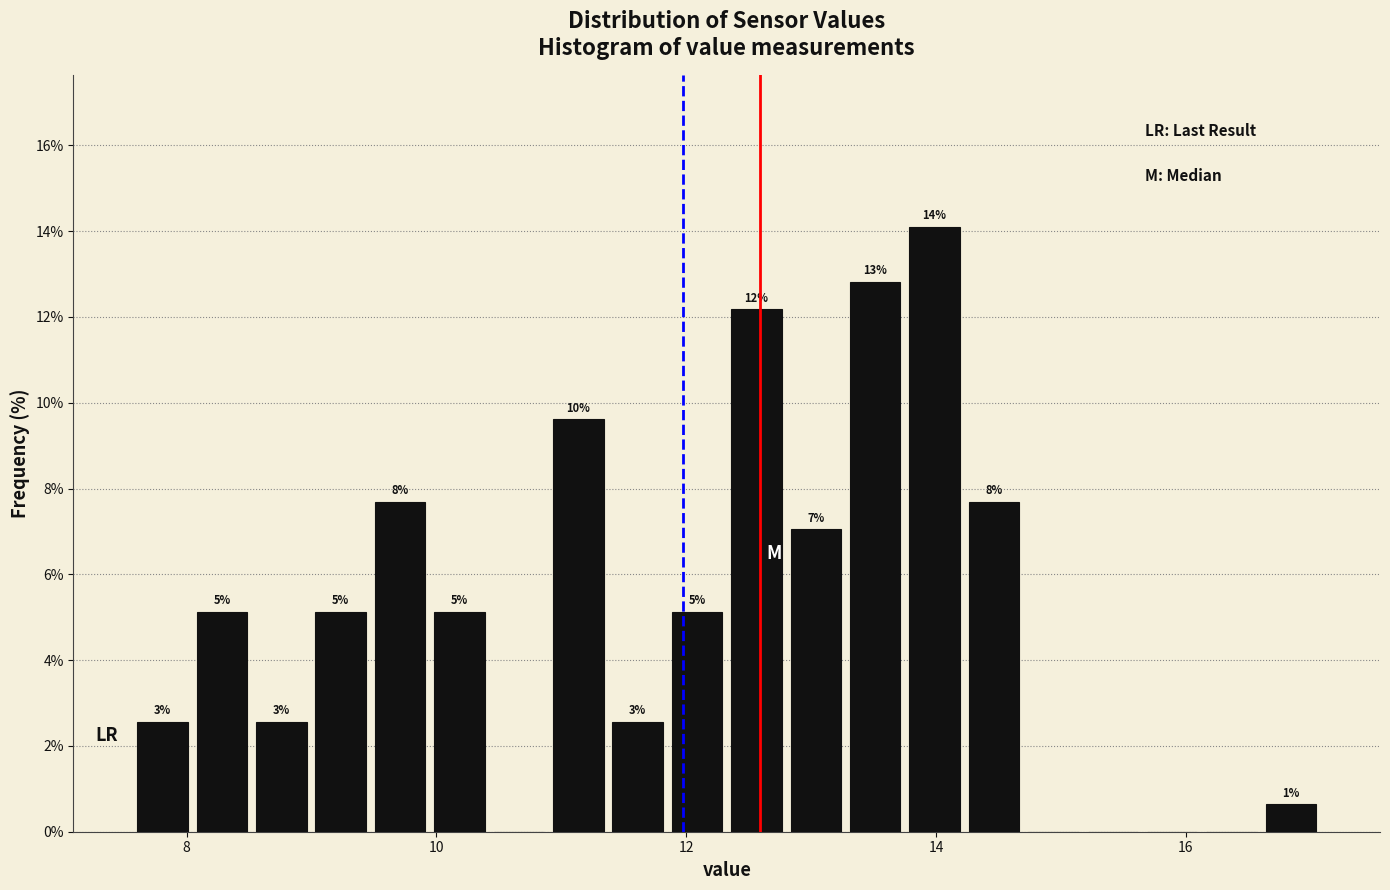

Read against the x-axis, roughly where is the centre of the tallest bar?

14.0